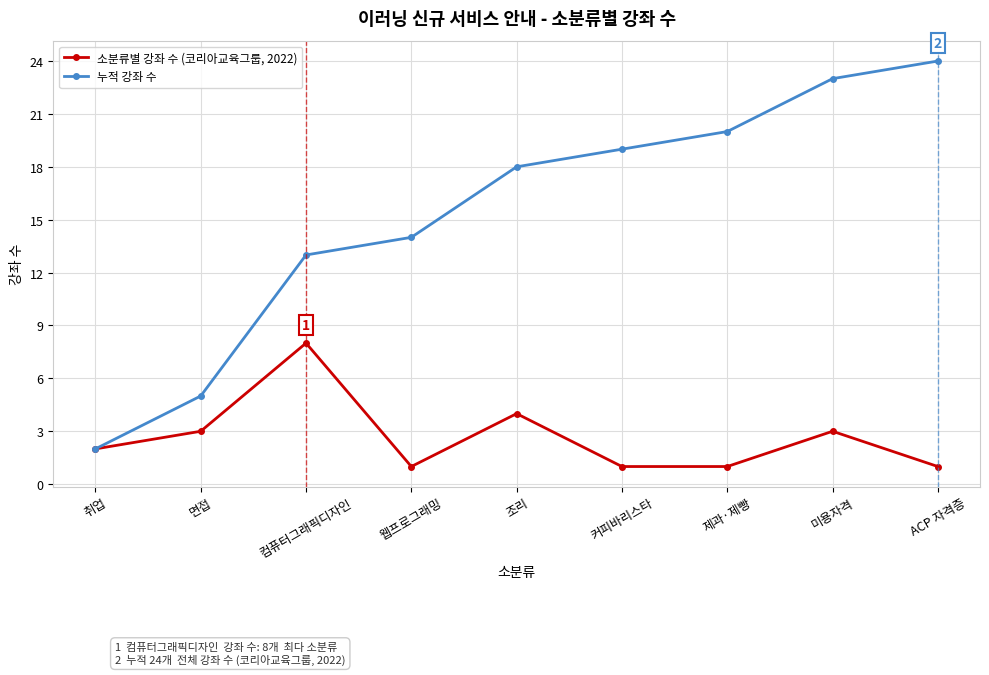

Where is the first local minimum for 소분류별 강좌 수 (코리아교육그룹, 2022)?

웹프로그래밍